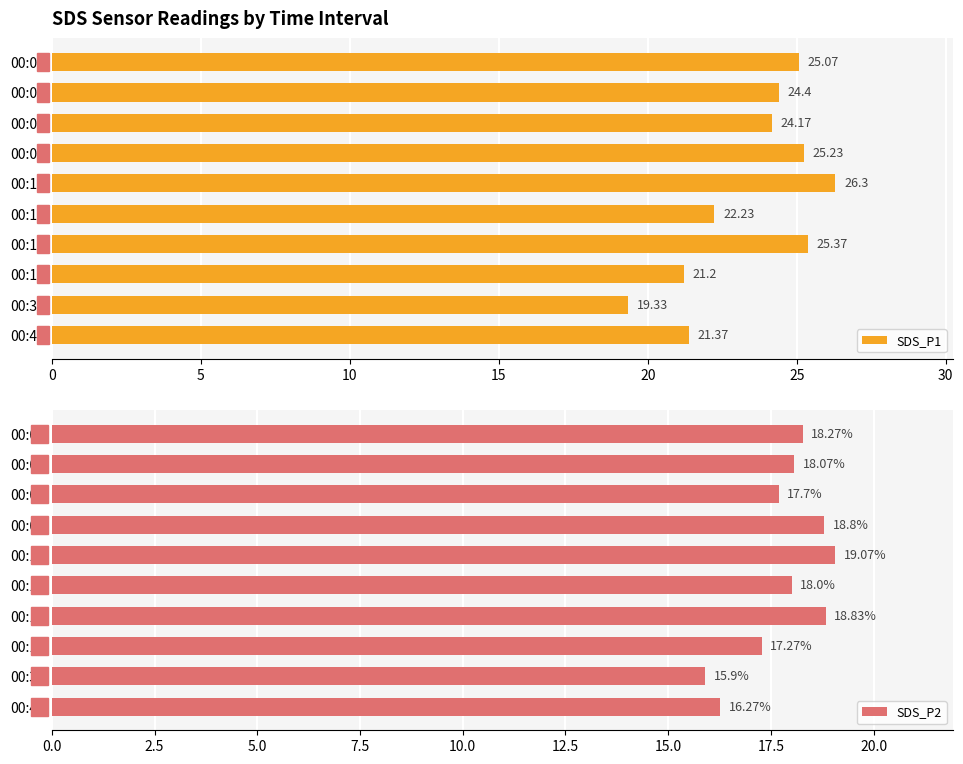

Rank the categories by SDS_P1 value from lowest to highest.

00:39, 00:17, 00:42, 00:12, 00:05, 00:02, 00:00, 00:07, 00:14, 00:10